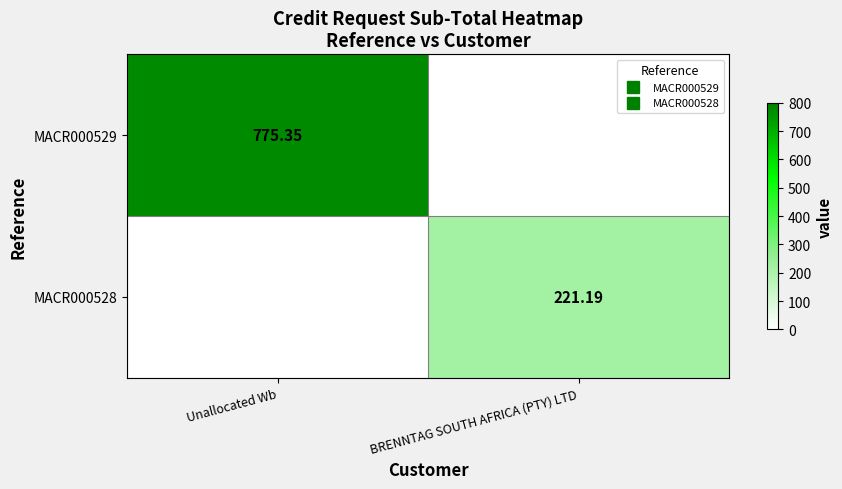

What is the maximum value for MACR000528?

221.2